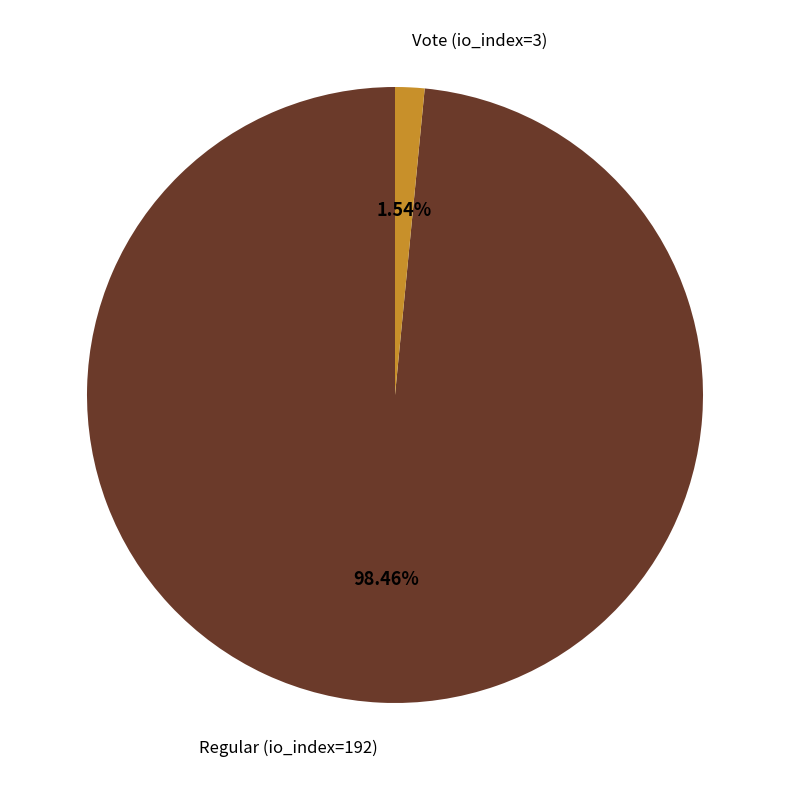

Does any single category account for the majority?

Yes